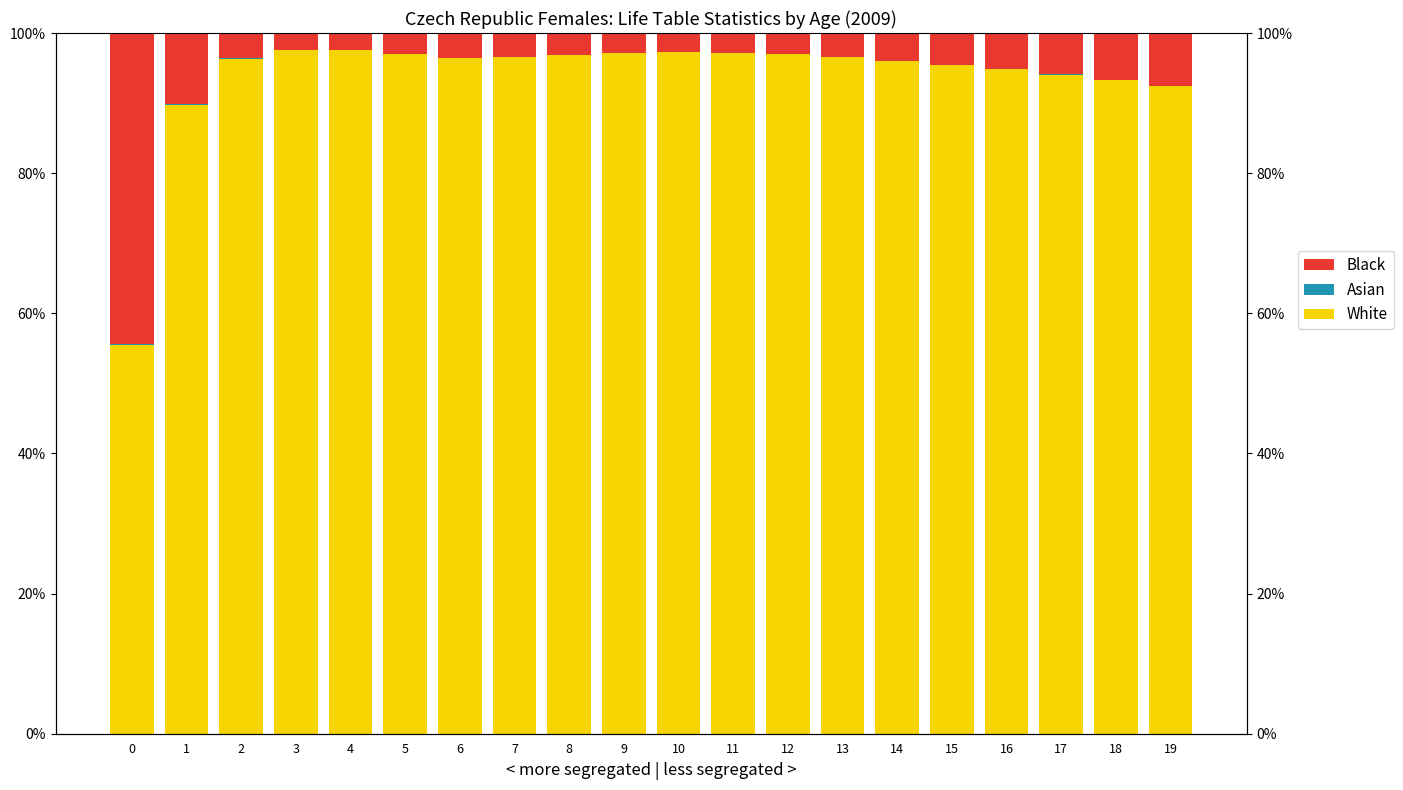

Rank the series by their maximum value, from lowest to highest.

Asian, Black, White